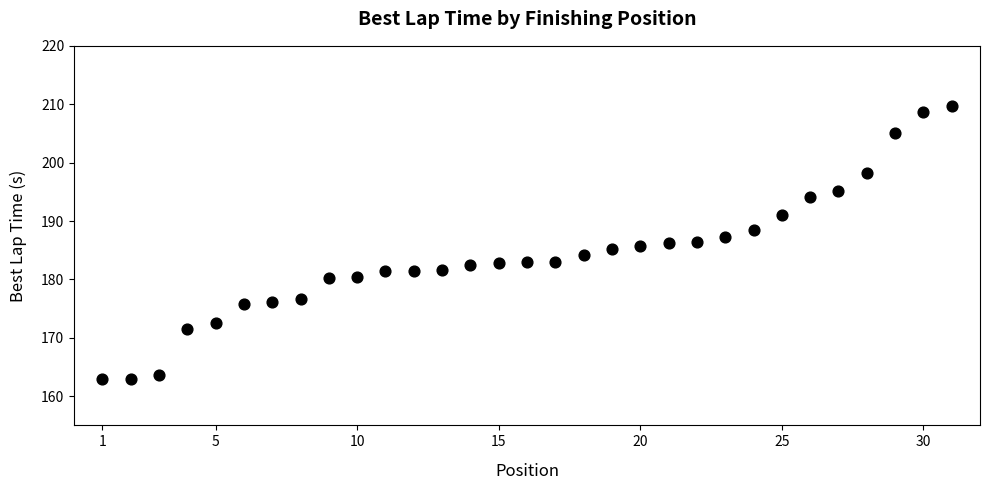

What is the range of X values (max minus min)?

30.0